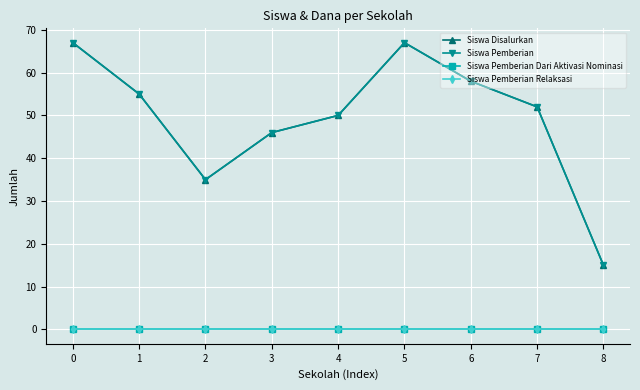

Rank the series by their maximum value, from highest to lowest.

Siswa Disalurkan, Siswa Pemberian, Siswa Pemberian Dari Aktivasi Nominasi, Siswa Pemberian Relaksasi